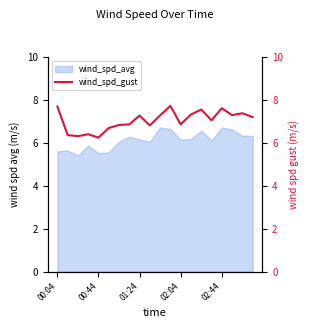

Where does the data first go above 7?

00:04